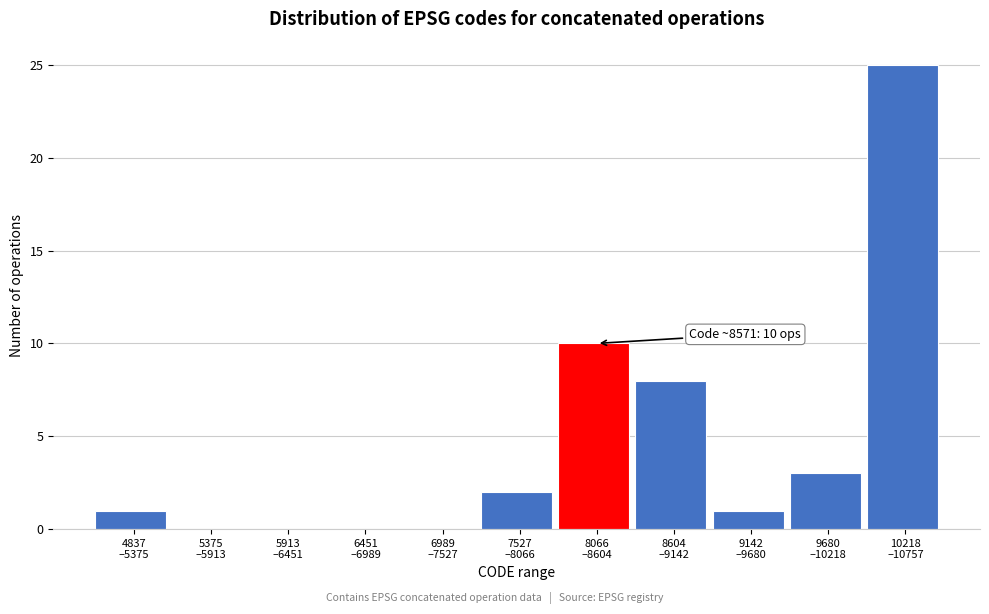

What is the greatest value displayed?

25